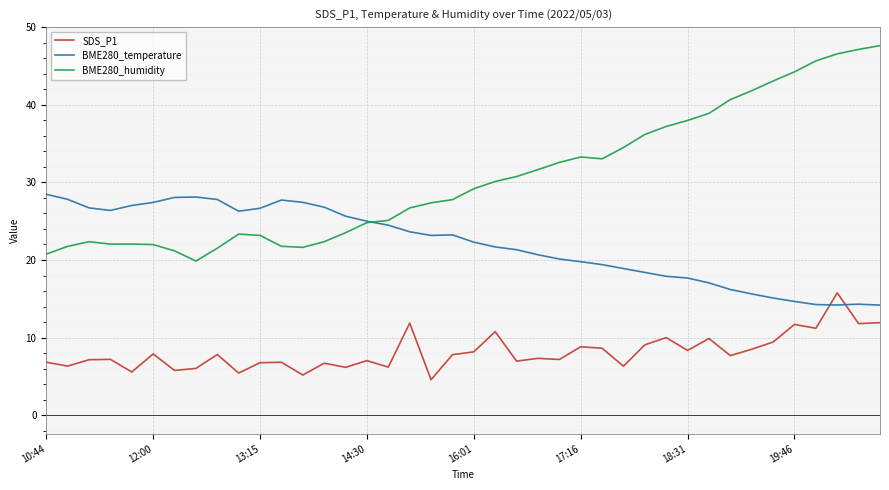

True or false: BME280_temperature has more than 1 points higher than both neighbors.

True